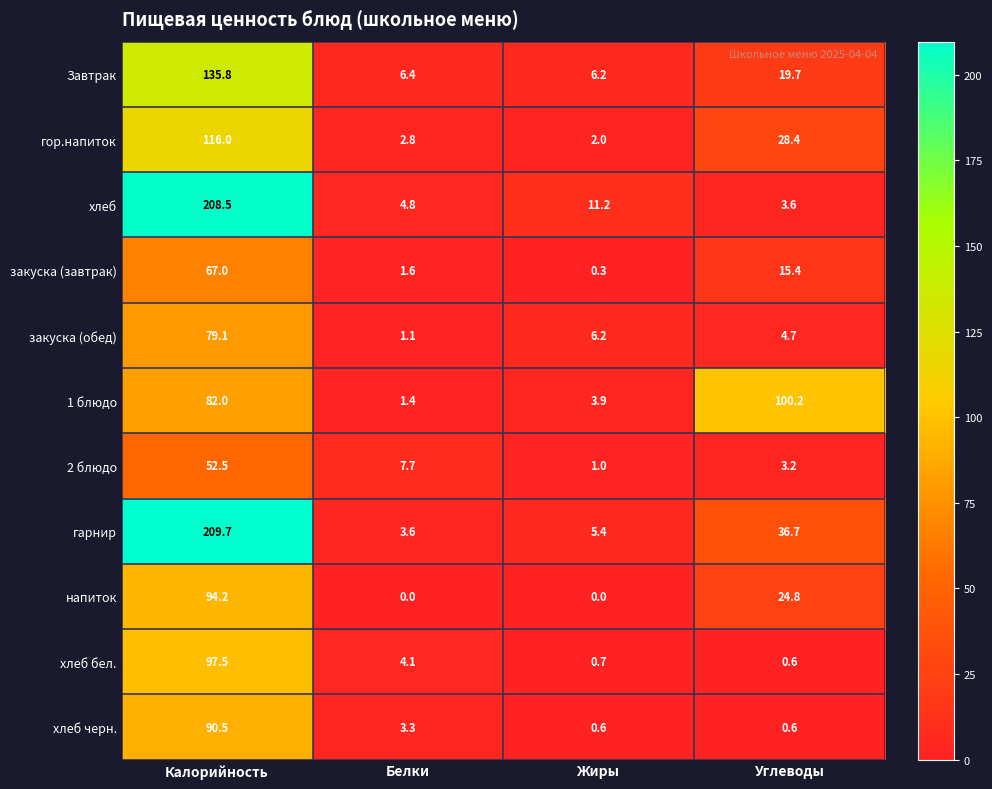

What is the maximum value shown in the chart?

209.7